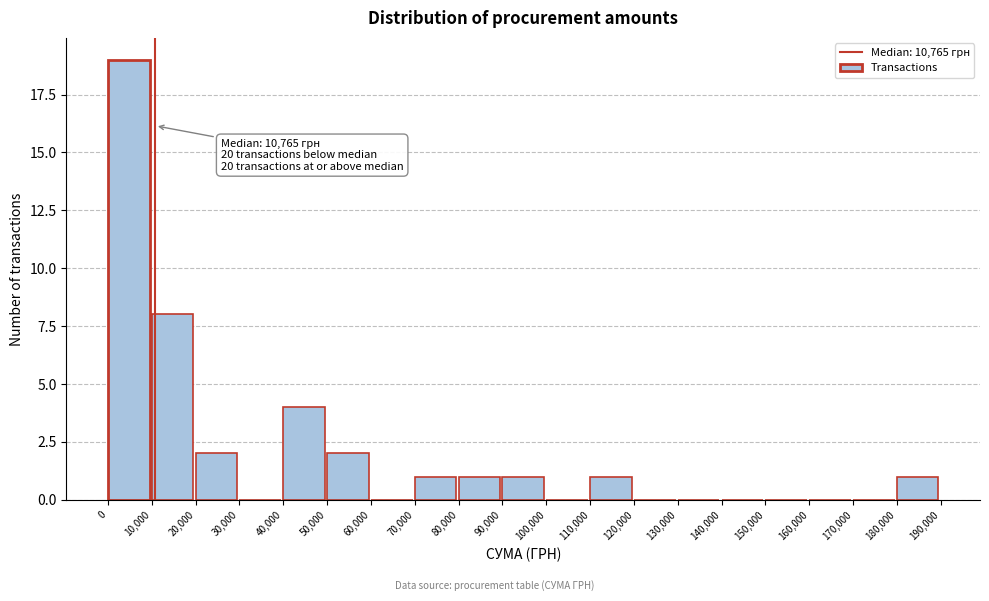

Which range on the x-axis has the tallest bar?

0 to 10,000